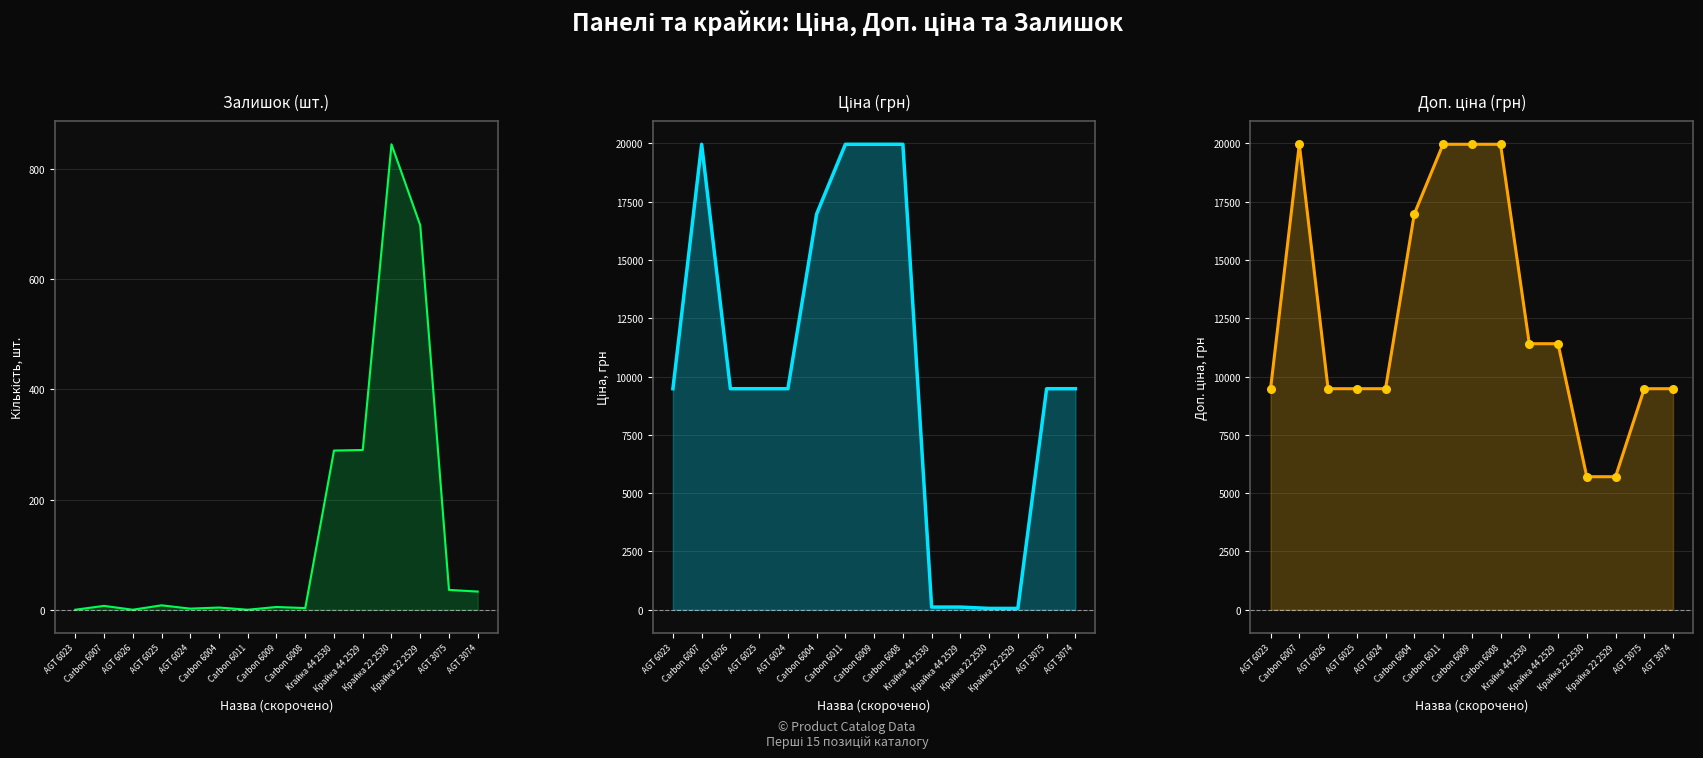

What are all the series names shown in the legend?

Залишок, Ціна, Доп. ціна